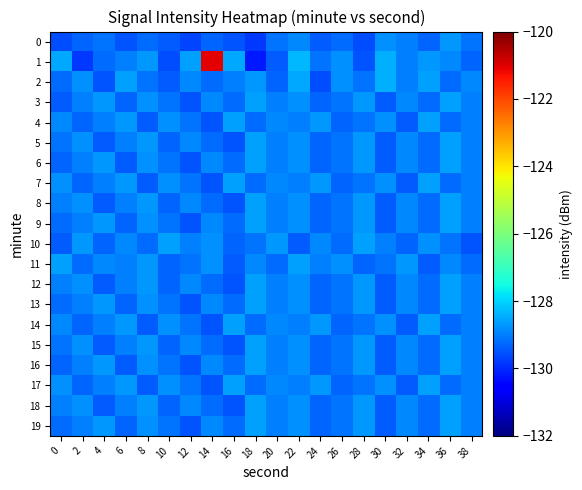

Reading left to right, what are all the values shown in this chart?

0: 0=-129.6	2=-129.3	4=-129.1	6=-129.5	8=-129.2	10=-129.4	12=-129.7	14=-129.3	16=-129.5	18=-129.8	20=-129.1	22=-128.9	24=-129.4	26=-129.2	28=-129.6	30=-128.8	32=-129.0	34=-129.3	36=-128.7	38=-129.1
1: 0=-128.5	2=-129.8	4=-129.2	6=-129.0	8=-128.7	10=-129.6	12=-128.6	14=-121.1	16=-128.5	18=-130.2	20=-129.4	22=-128.3	24=-129.1	26=-128.8	28=-129.5	30=-128.4	32=-129.0	34=-128.7	36=-128.9	38=-129.3
2: 0=-129.2	2=-128.8	4=-129.5	6=-128.6	8=-129.1	10=-129.4	12=-128.9	14=-129.2	16=-129.0	18=-128.7	20=-129.3	22=-128.5	24=-129.6	26=-128.8	28=-129.1	30=-128.4	32=-129.0	34=-128.6	36=-129.2	38=-128.9
3: 0=-129.4	2=-129.0	4=-128.7	6=-129.3	8=-128.8	10=-129.1	12=-129.5	14=-128.9	16=-129.2	18=-128.6	20=-129.0	22=-128.8	24=-129.3	26=-129.1	28=-128.7	30=-129.4	32=-128.9	34=-129.2	36=-128.6	38=-129.0
4: 0=-128.9	2=-129.3	4=-129.0	6=-128.7	8=-129.4	10=-128.8	12=-129.1	14=-129.5	16=-128.6	18=-129.2	20=-128.9	22=-129.0	24=-128.7	26=-129.3	28=-129.1	30=-128.8	32=-129.4	34=-128.6	36=-129.2	38=-129.0
5: 0=-129.1	2=-128.8	4=-129.4	6=-129.0	8=-128.7	10=-129.3	12=-128.9	14=-129.2	16=-129.5	18=-128.6	20=-129.0	22=-128.8	24=-129.3	26=-129.1	28=-128.7	30=-129.4	32=-128.9	34=-129.2	36=-128.6	38=-129.0
6: 0=-129.3	2=-129.0	4=-128.7	6=-129.4	8=-128.8	10=-129.1	12=-129.5	14=-128.9	16=-129.2	18=-128.6	20=-129.0	22=-128.8	24=-129.3	26=-129.1	28=-128.7	30=-129.4	32=-128.9	34=-129.2	36=-128.6	38=-129.0
7: 0=-128.8	2=-129.3	4=-129.0	6=-128.7	8=-129.4	10=-128.8	12=-129.1	14=-129.5	16=-128.6	18=-129.2	20=-128.9	22=-129.0	24=-128.7	26=-129.3	28=-129.1	30=-128.8	32=-129.4	34=-128.6	36=-129.2	38=-129.0
8: 0=-129.0	2=-128.8	4=-129.4	6=-129.0	8=-128.7	10=-129.3	12=-128.9	14=-129.2	16=-129.5	18=-128.6	20=-129.0	22=-128.8	24=-129.3	26=-129.1	28=-128.7	30=-129.4	32=-128.9	34=-129.2	36=-128.6	38=-129.0
9: 0=-129.2	2=-129.0	4=-128.7	6=-129.3	8=-128.8	10=-129.1	12=-129.5	14=-128.9	16=-129.2	18=-128.6	20=-129.0	22=-128.8	24=-129.3	26=-129.1	28=-128.7	30=-129.4	32=-128.9	34=-129.2	36=-128.6	38=-129.0
10: 0=-129.4	2=-128.7	4=-129.3	6=-128.9	8=-129.2	10=-128.6	12=-129.0	14=-128.8	16=-129.3	18=-129.1	20=-128.7	22=-129.4	24=-128.9	26=-129.2	28=-128.6	30=-129.0	32=-129.3	34=-128.8	36=-129.1	38=-129.5
11: 0=-128.6	2=-129.2	4=-128.9	6=-129.0	8=-128.7	10=-129.3	12=-129.1	14=-128.8	16=-129.4	18=-128.9	20=-129.2	22=-128.6	24=-129.0	26=-128.8	28=-129.3	30=-129.1	32=-128.7	34=-129.4	36=-128.9	38=-129.2
12: 0=-129.0	2=-128.8	4=-129.4	6=-129.0	8=-128.7	10=-129.3	12=-128.9	14=-129.2	16=-129.5	18=-128.6	20=-129.0	22=-128.8	24=-129.3	26=-129.1	28=-128.7	30=-129.4	32=-128.9	34=-129.2	36=-128.6	38=-129.0
13: 0=-129.2	2=-129.0	4=-128.7	6=-129.3	8=-128.8	10=-129.1	12=-129.5	14=-128.9	16=-129.2	18=-128.6	20=-129.0	22=-128.8	24=-129.3	26=-129.1	28=-128.7	30=-129.4	32=-128.9	34=-129.2	36=-128.6	38=-129.0
14: 0=-128.9	2=-129.3	4=-129.0	6=-128.7	8=-129.4	10=-128.8	12=-129.1	14=-129.5	16=-128.6	18=-129.2	20=-128.9	22=-129.0	24=-128.7	26=-129.3	28=-129.1	30=-128.8	32=-129.4	34=-128.6	36=-129.2	38=-129.0
15: 0=-129.1	2=-128.8	4=-129.4	6=-129.0	8=-128.7	10=-129.3	12=-128.9	14=-129.2	16=-129.5	18=-128.6	20=-129.0	22=-128.8	24=-129.3	26=-129.1	28=-128.7	30=-129.4	32=-128.9	34=-129.2	36=-128.6	38=-129.0
16: 0=-129.3	2=-129.0	4=-128.7	6=-129.4	8=-128.8	10=-129.1	12=-129.5	14=-128.9	16=-129.2	18=-128.6	20=-129.0	22=-128.8	24=-129.3	26=-129.1	28=-128.7	30=-129.4	32=-128.9	34=-129.2	36=-128.6	38=-129.0
17: 0=-128.8	2=-129.3	4=-129.0	6=-128.7	8=-129.4	10=-128.8	12=-129.1	14=-129.5	16=-128.6	18=-129.2	20=-128.9	22=-129.0	24=-128.7	26=-129.3	28=-129.1	30=-128.8	32=-129.4	34=-128.6	36=-129.2	38=-129.0
18: 0=-129.0	2=-128.8	4=-129.4	6=-129.0	8=-128.7	10=-129.3	12=-128.9	14=-129.2	16=-129.5	18=-128.6	20=-129.0	22=-128.8	24=-129.3	26=-129.1	28=-128.7	30=-129.4	32=-128.9	34=-129.2	36=-128.6	38=-129.0
19: 0=-129.2	2=-129.0	4=-128.7	6=-129.3	8=-128.8	10=-129.1	12=-129.5	14=-128.9	16=-129.2	18=-128.6	20=-129.0	22=-128.8	24=-129.3	26=-129.1	28=-128.7	30=-129.4	32=-128.9	34=-129.2	36=-128.6	38=-129.0